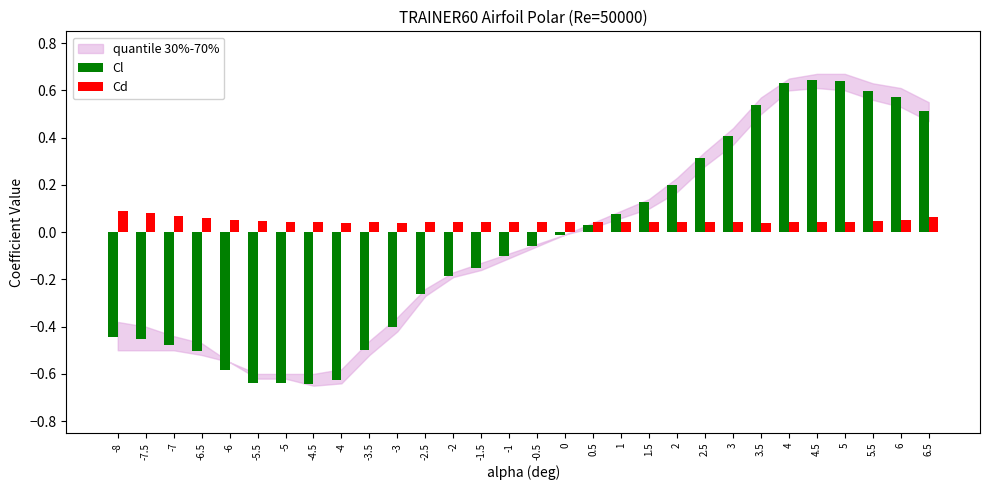

What is the label of the 28th bar from the left?

5.5